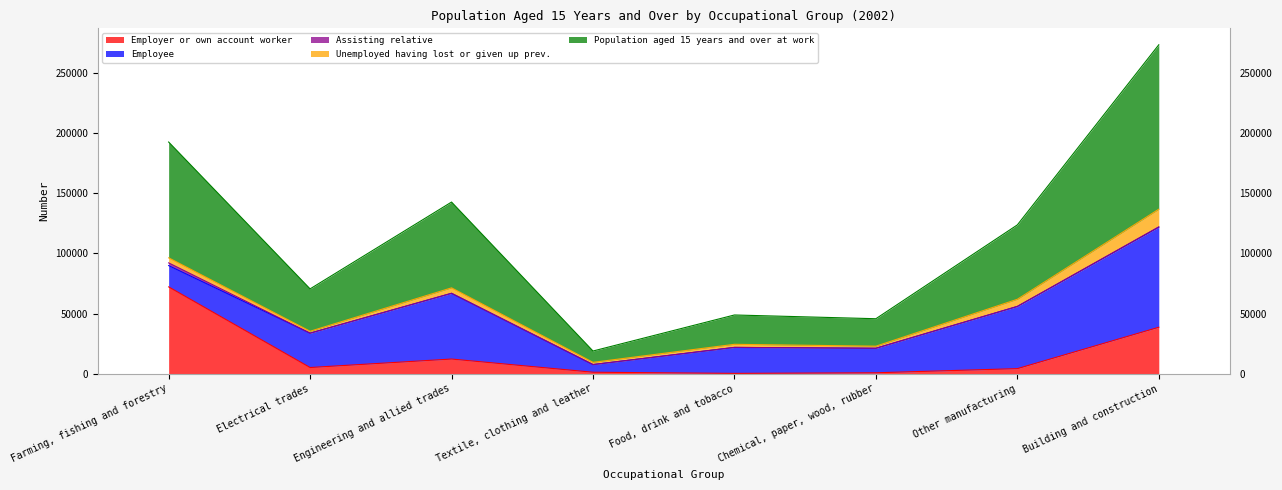

At how many categories does at least one series exceed 36573?

4